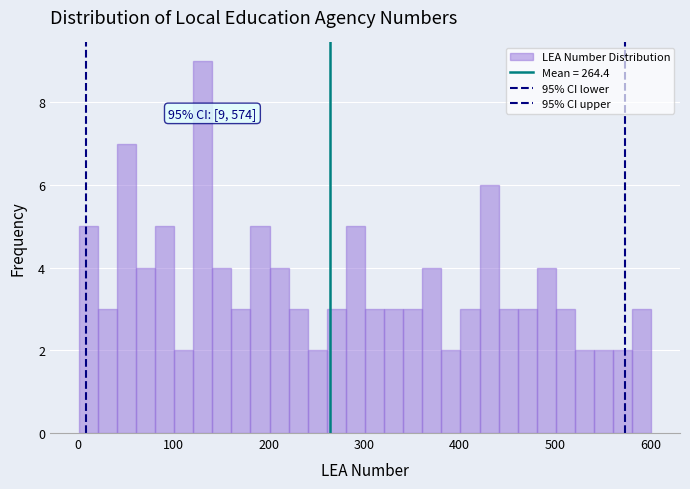

Around what value on the x-axis is the tallest bar? Give the approximate position of its centre, as read against the axis.

130